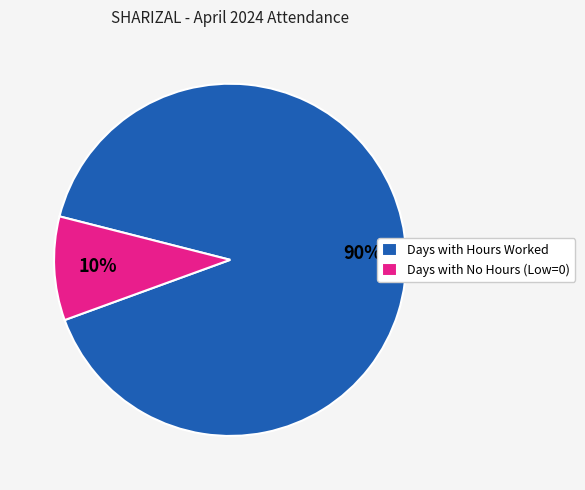

To the nearest percent, what percentage of the pie is Days with Hours Worked?

90%